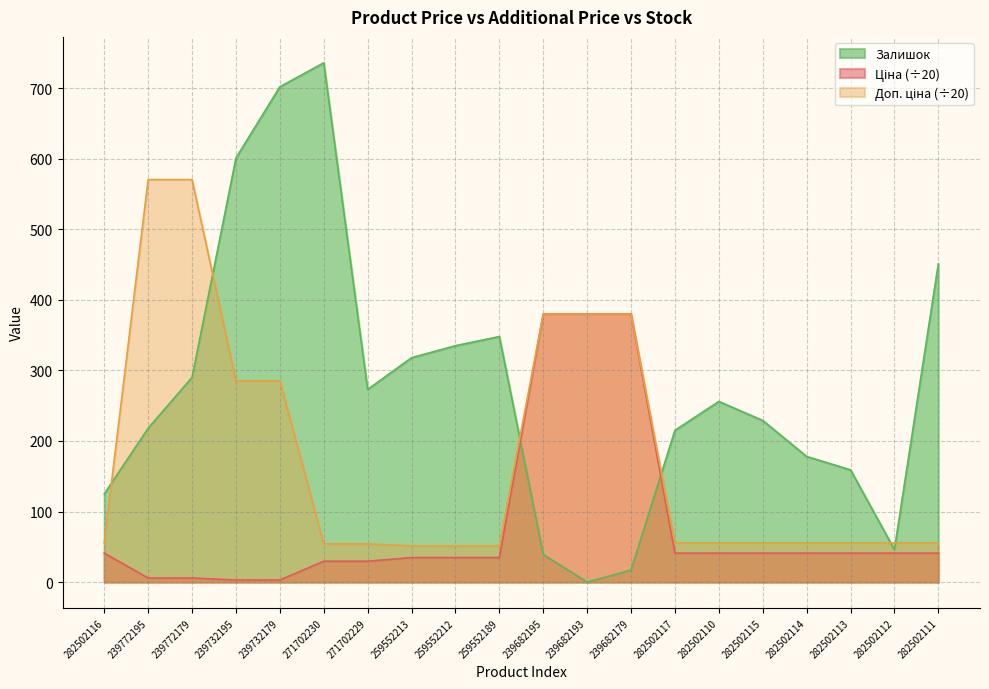

What is the spread (max minus min) of values at 282502110?

215.1